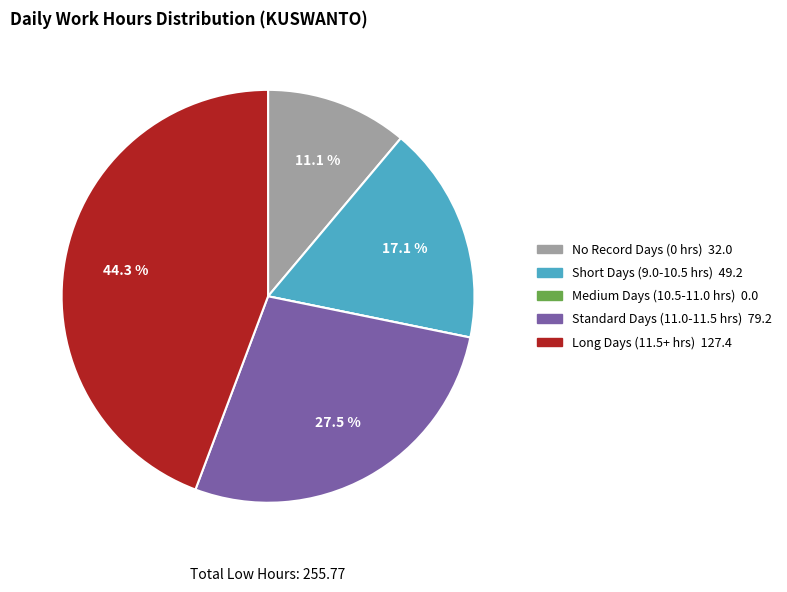

Is there any slice that represents more than half of the pie?

No